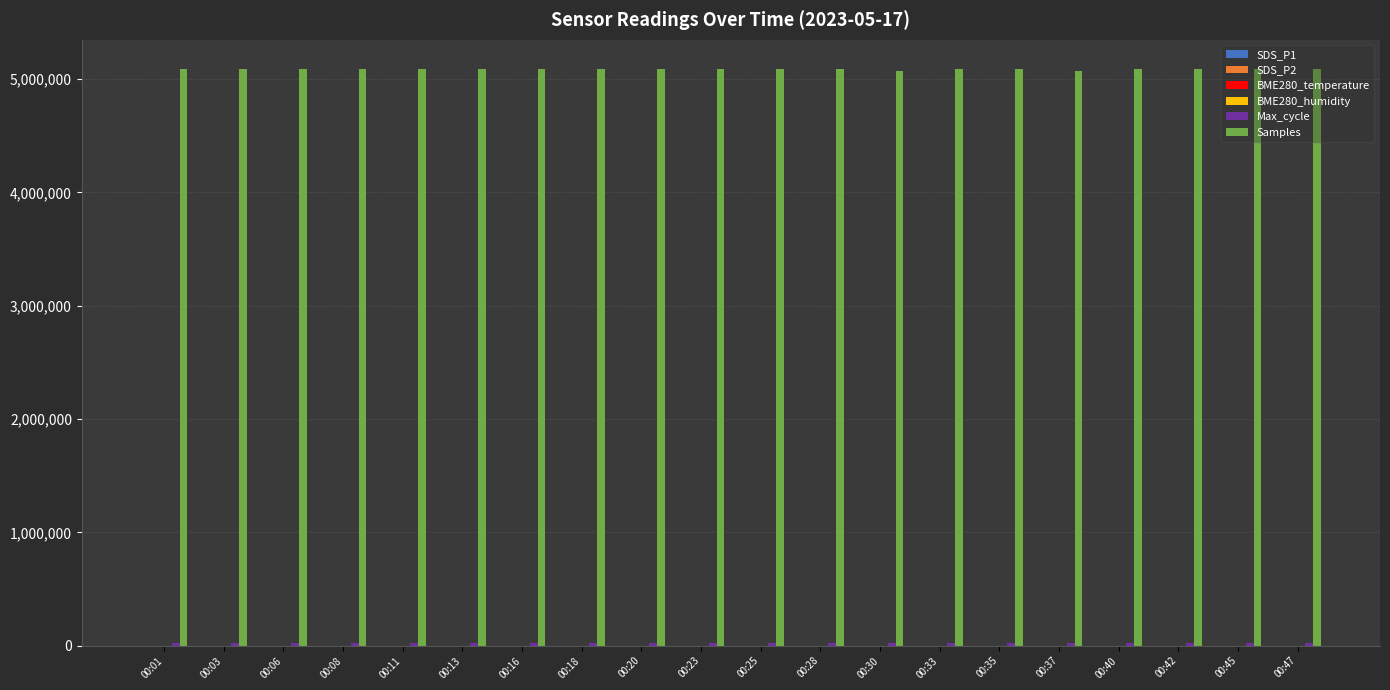

How many series are shown in this chart?

6